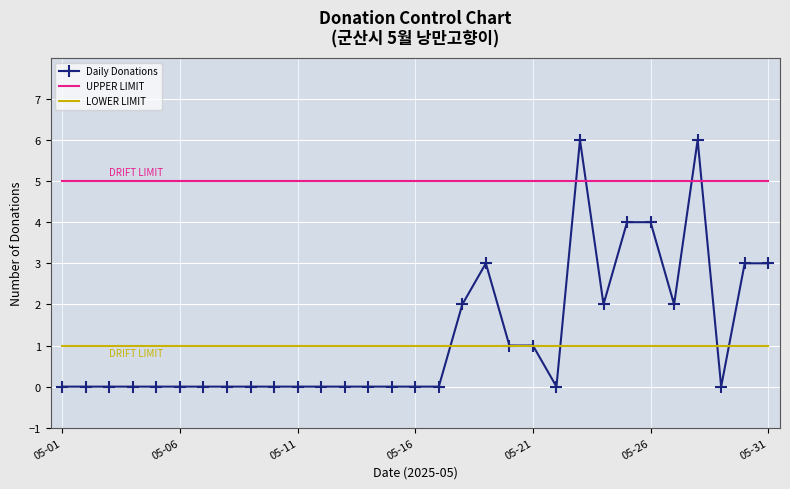

True or false: UPPER LIMIT and LOWER LIMIT intersect in this chart.

False